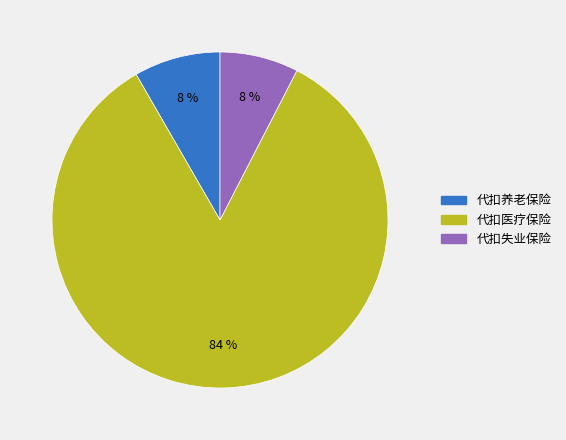

Does 代扣养老保险 account for over 50% of the chart?

No